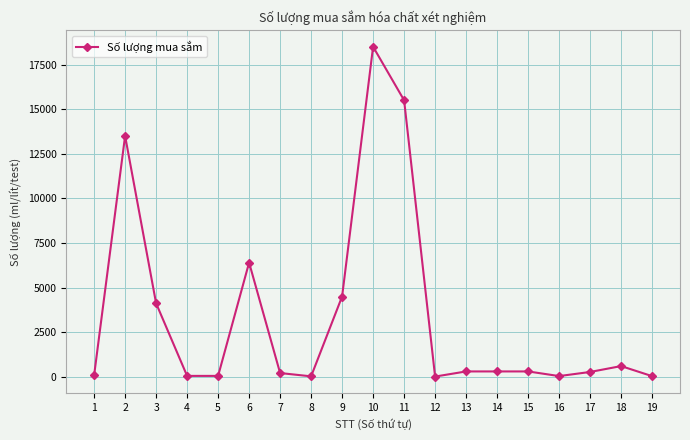

Count the number of categories in the chart.

19